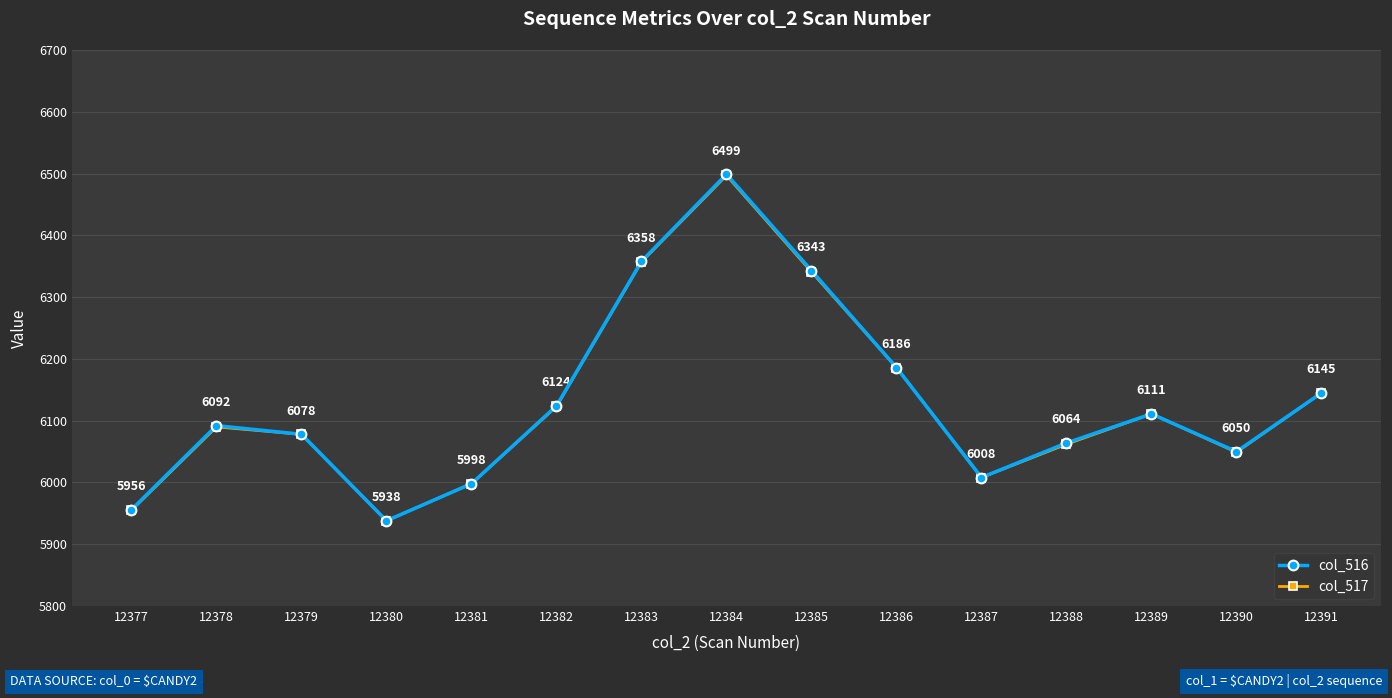

What is the lowest value of the col_517 series?

5938